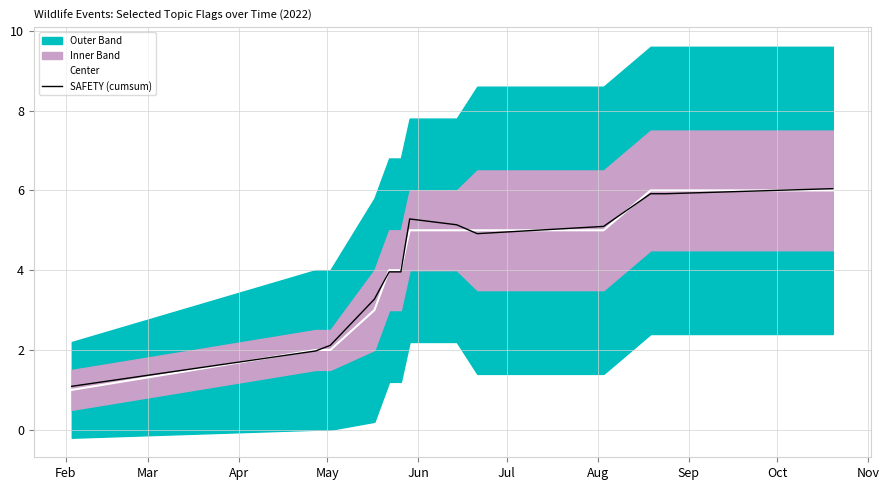

What is the maximum value for Center?

6.0